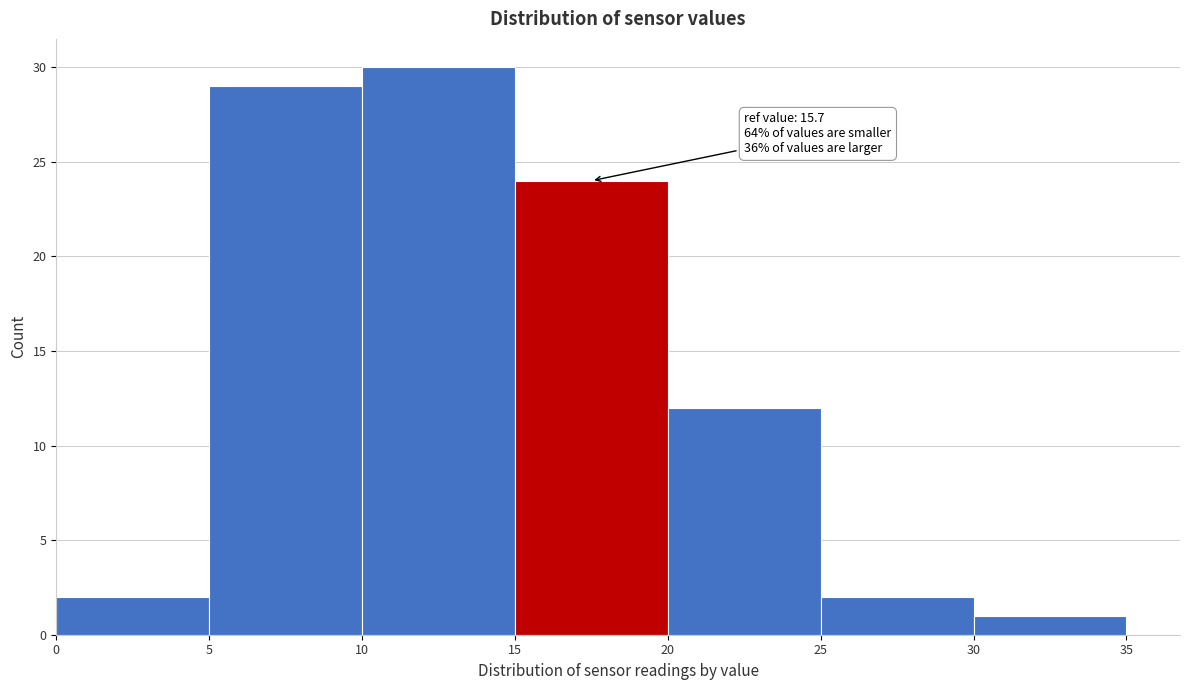

Which range on the x-axis has the tallest bar?

10 to 15